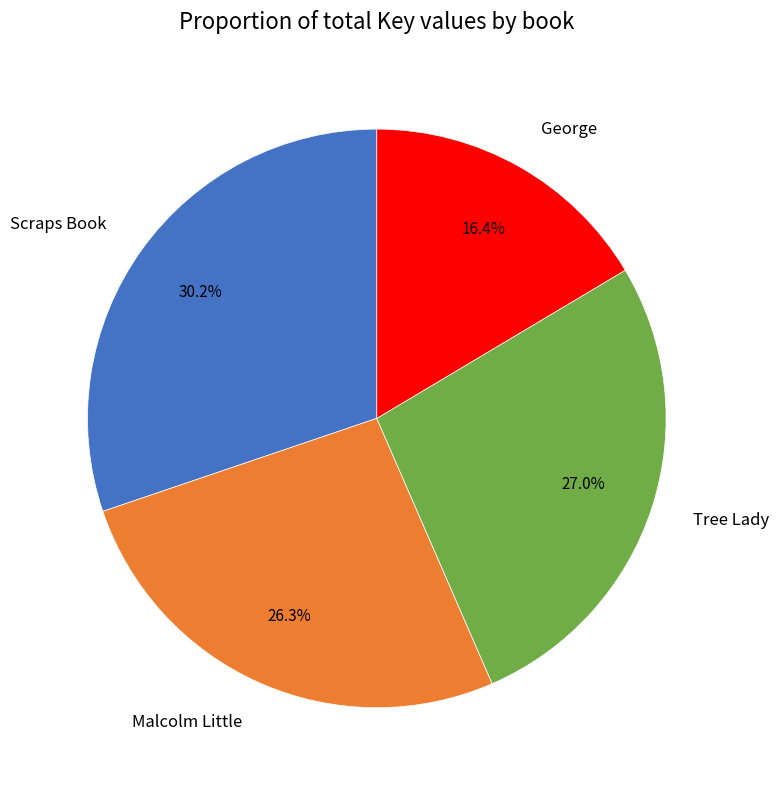

Between Scraps Book and Tree Lady, which is larger?

Scraps Book